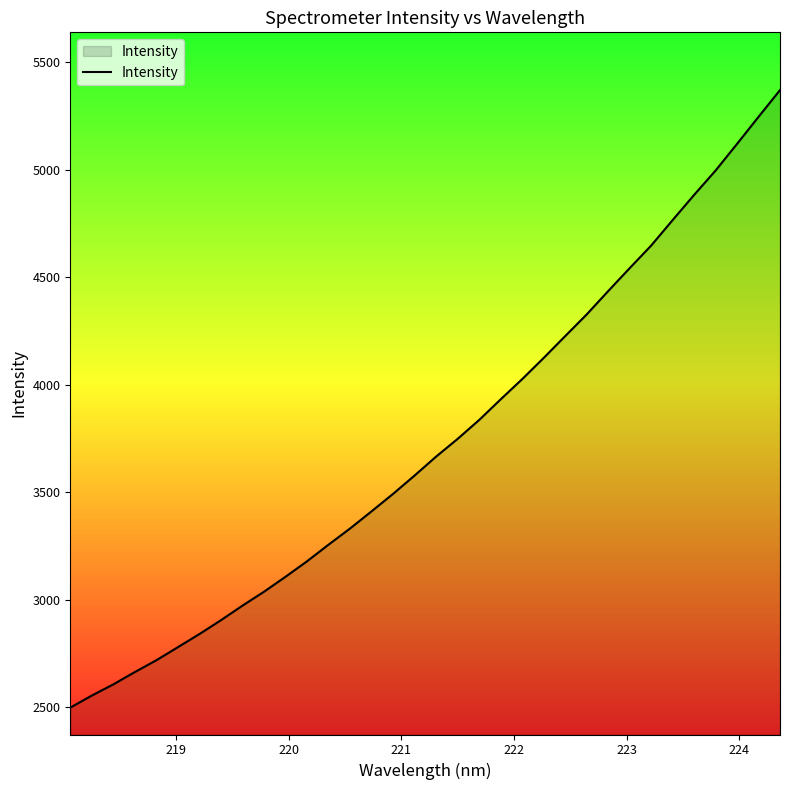

What is the difference between the maximum and minimum values?

2870.7